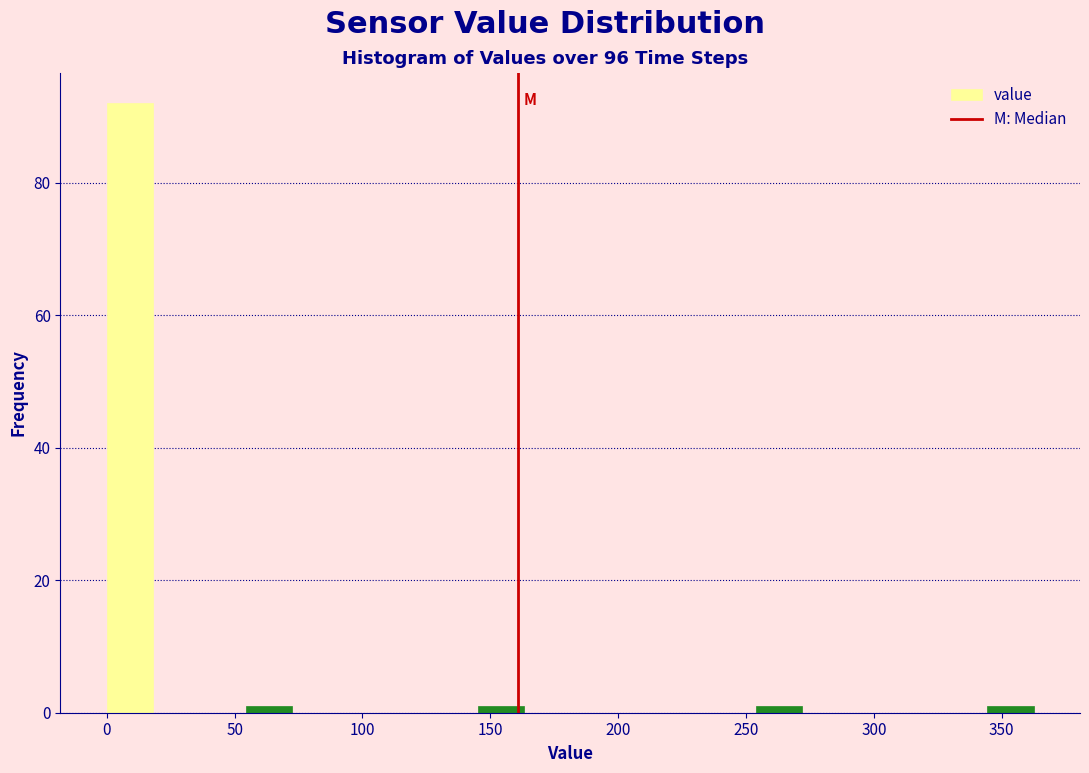

Read against the x-axis, roughly where is the centre of the tallest bar?

10